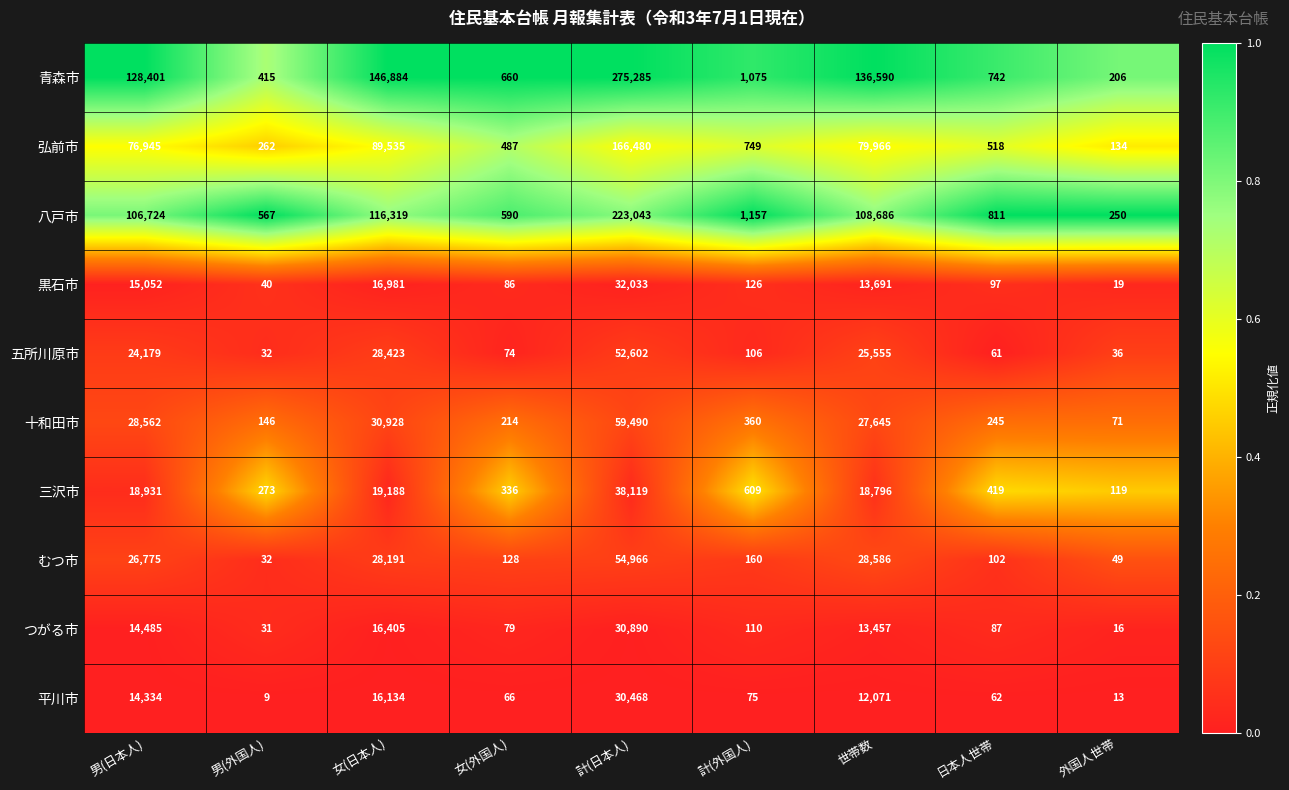

Which series has the largest total across all categories?

青森市